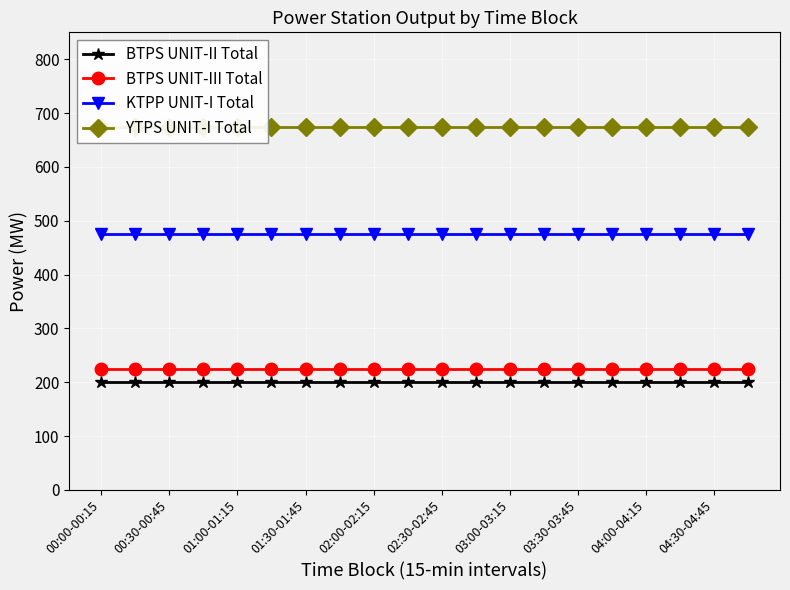

List the series in order of their peak value, lowest first.

BTPS UNIT-II Total, BTPS UNIT-III Total, KTPP UNIT-I Total, YTPS UNIT-I Total